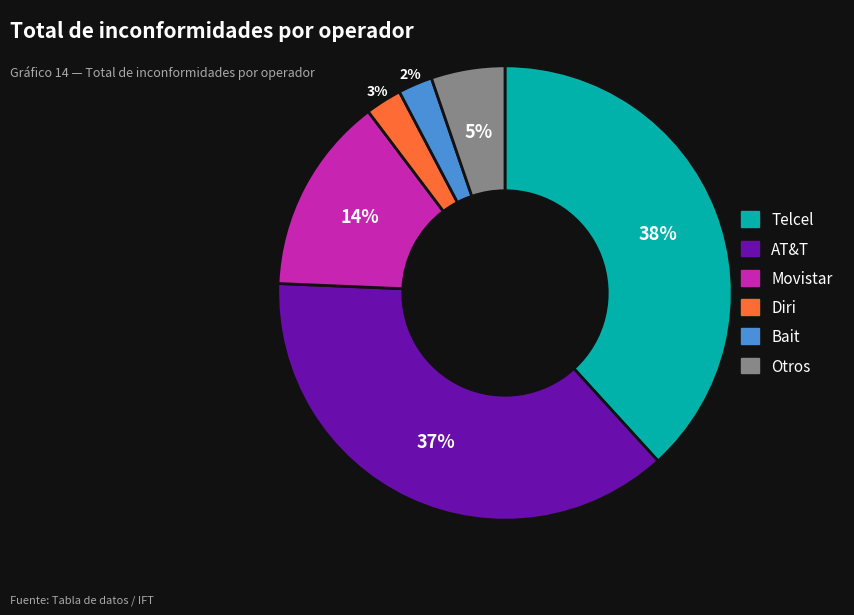

Is there any slice that represents more than half of the pie?

No